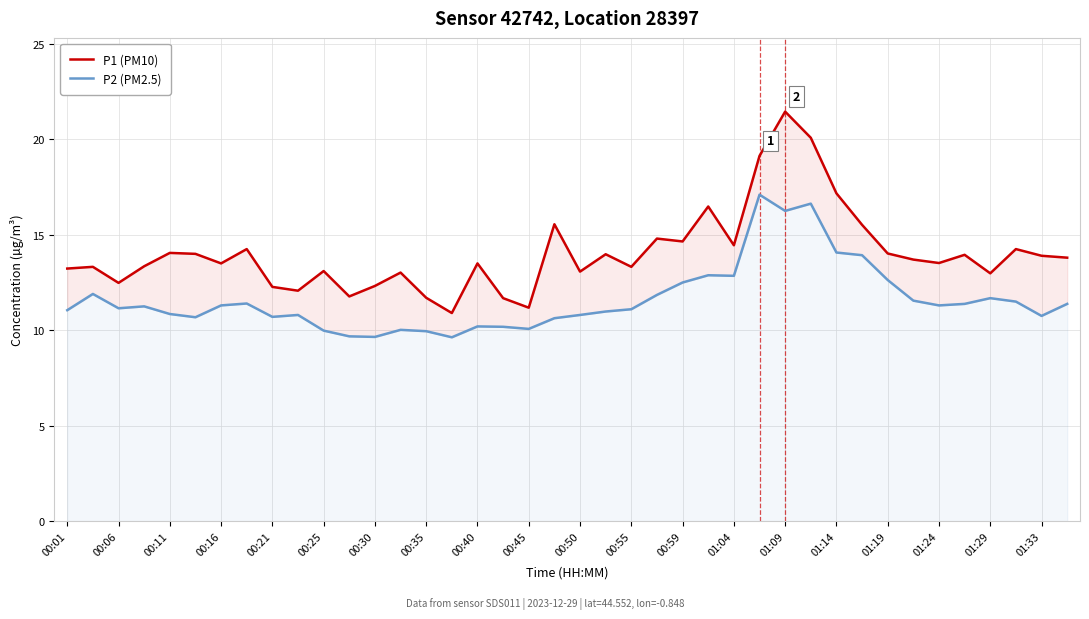

How many lines are shown in the chart?

2